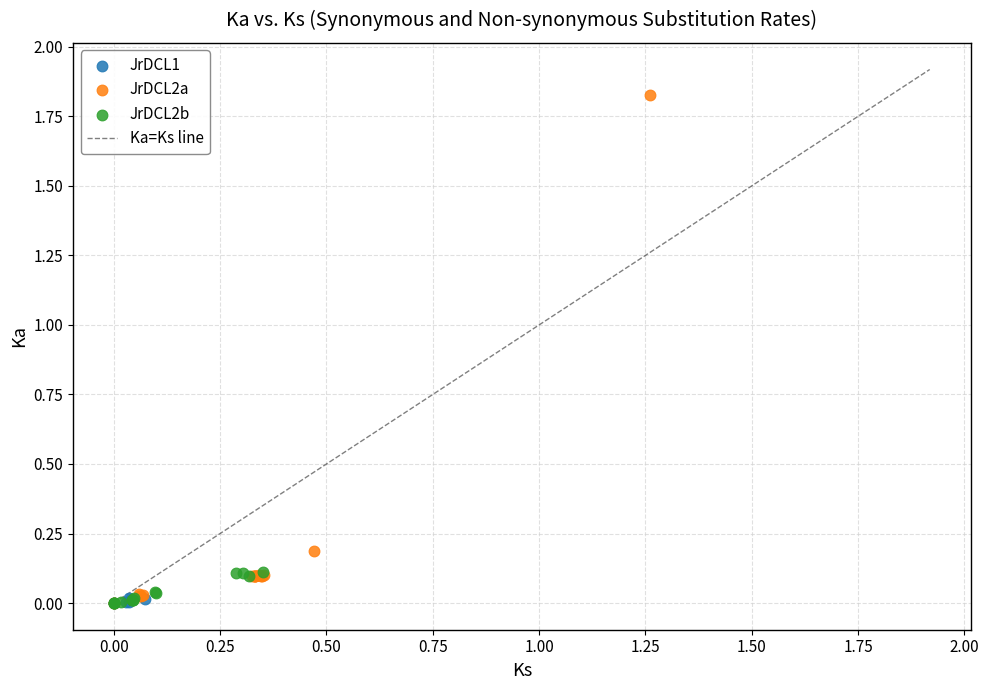

Which series reaches the maximum Y coordinate?

JrDCL2a